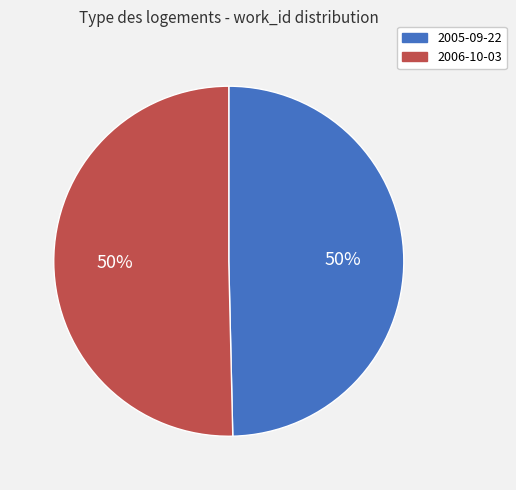

To the nearest percent, what portion does 2005-09-22 represent?

50%